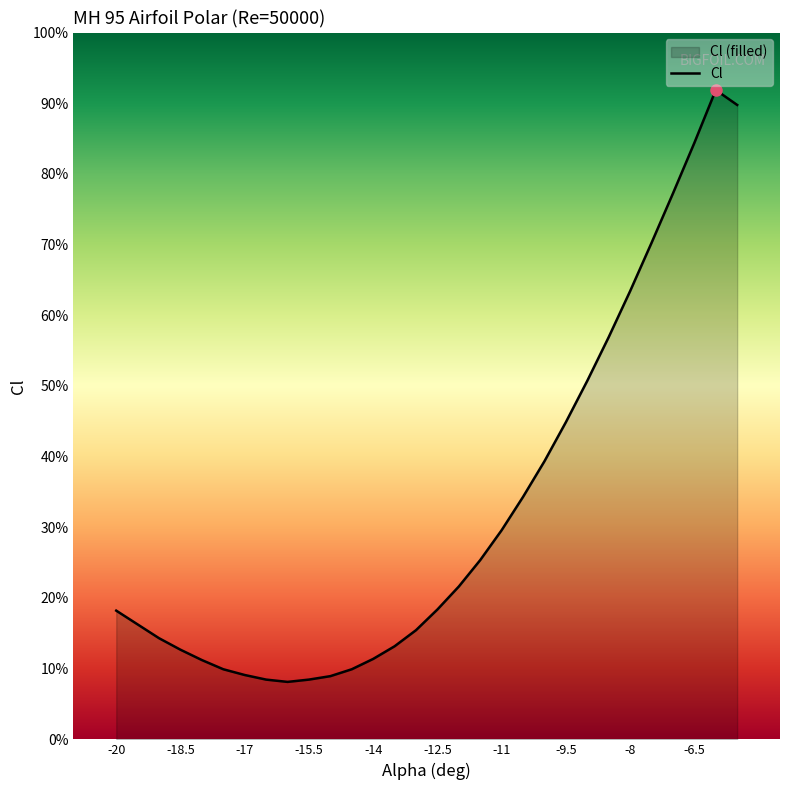

Does the chart have visible grid lines?

No